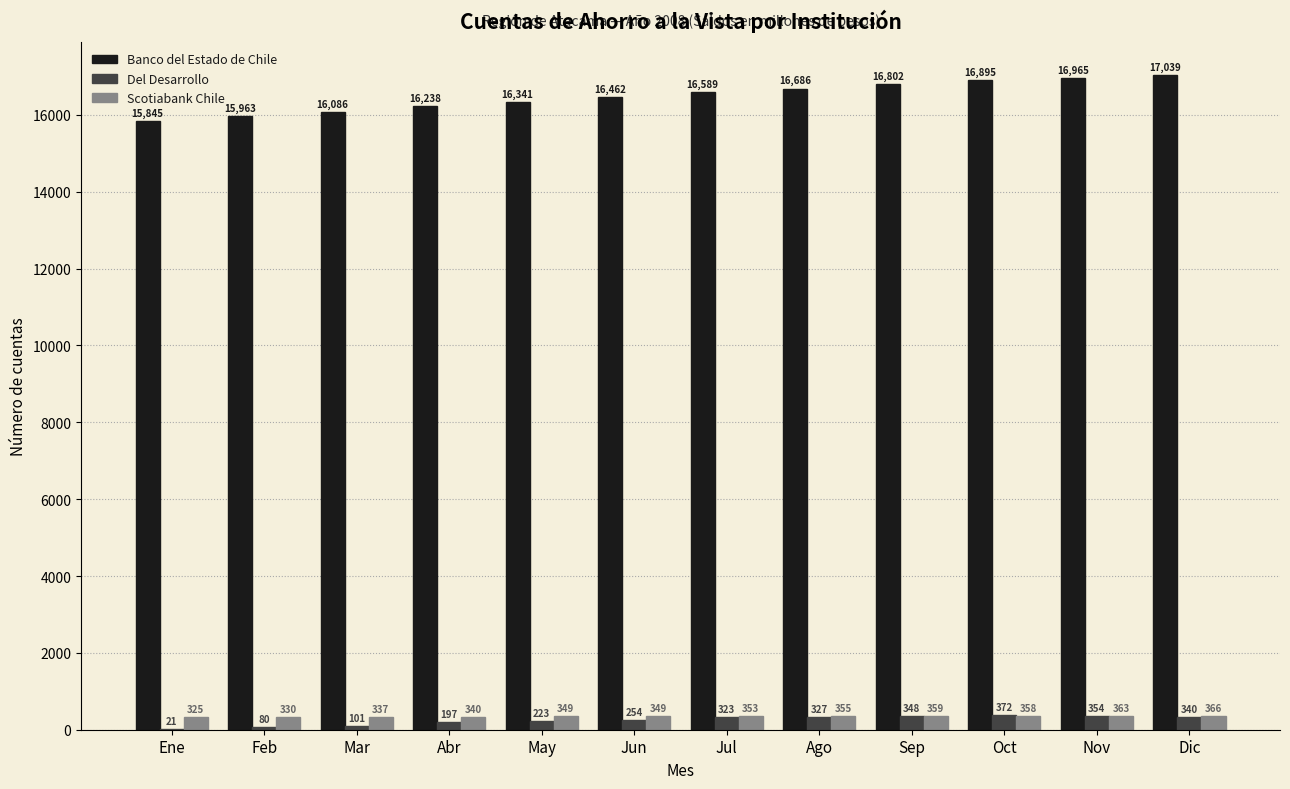

Are the bars grouped side by side (vs. stacked)?

Yes